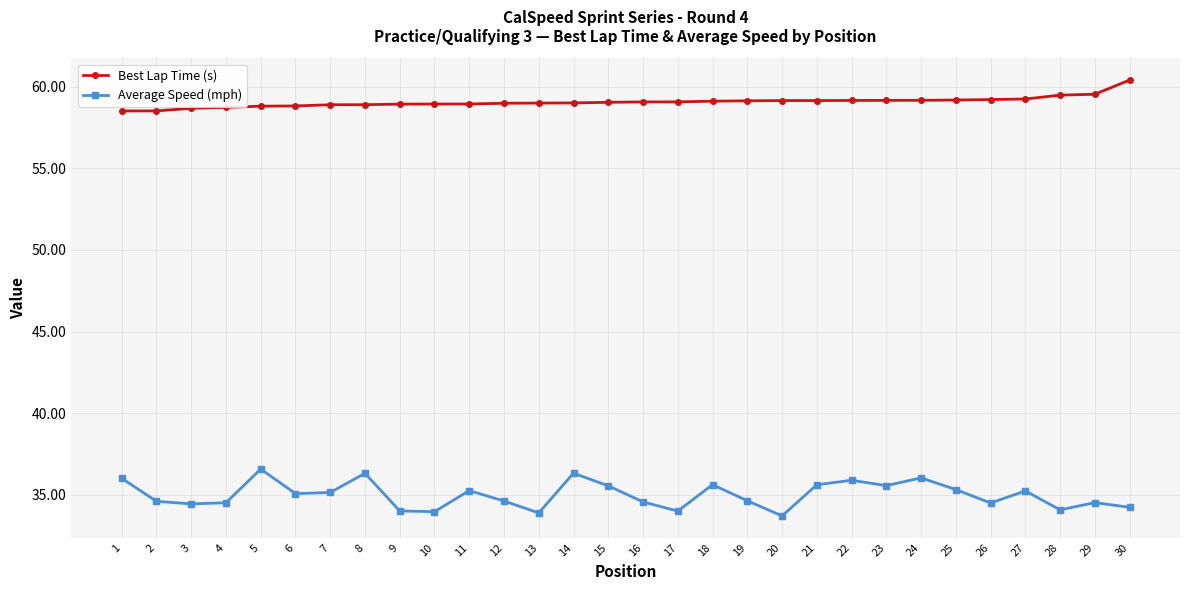

Rank the series by their maximum value, from lowest to highest.

Average Speed (mph), Best Lap Time (s)